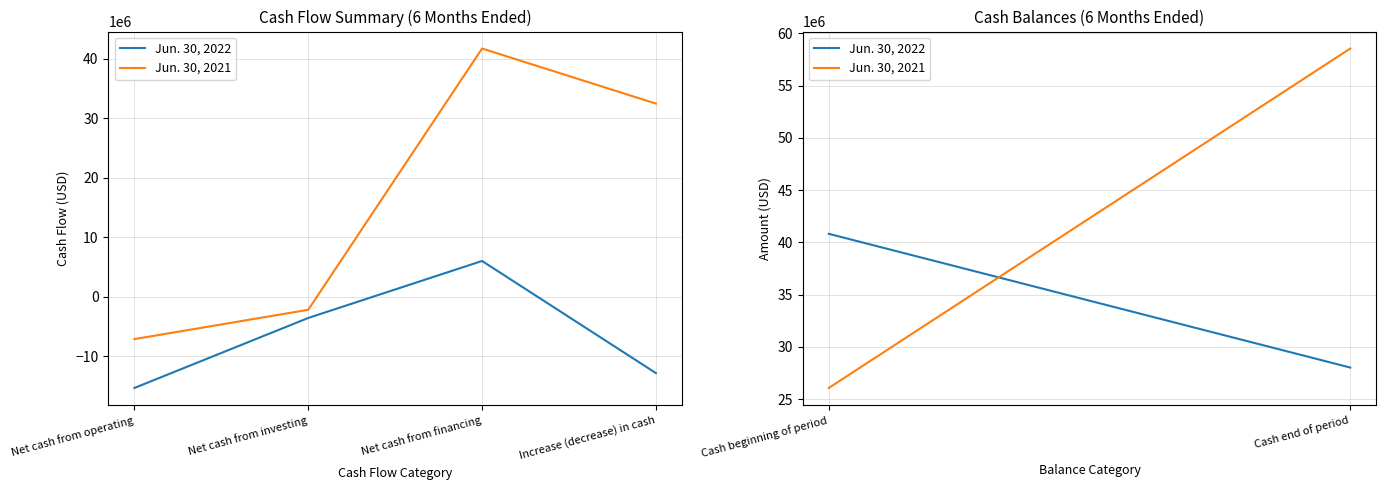

At which label is Jun. 30, 2022 closest to -4631449?

Net cash from investing